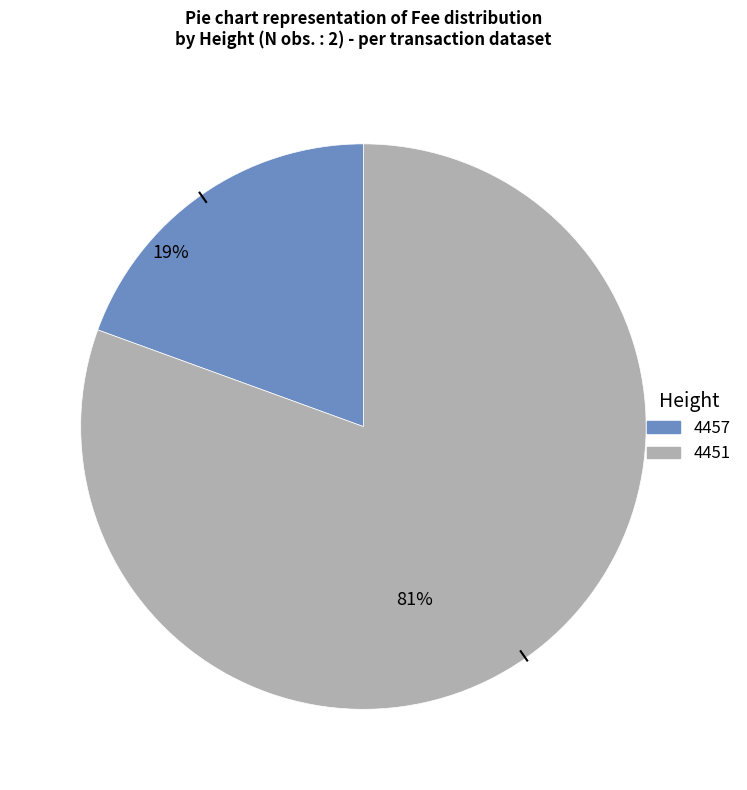

To the nearest percent, what is the average slice percentage?

50%